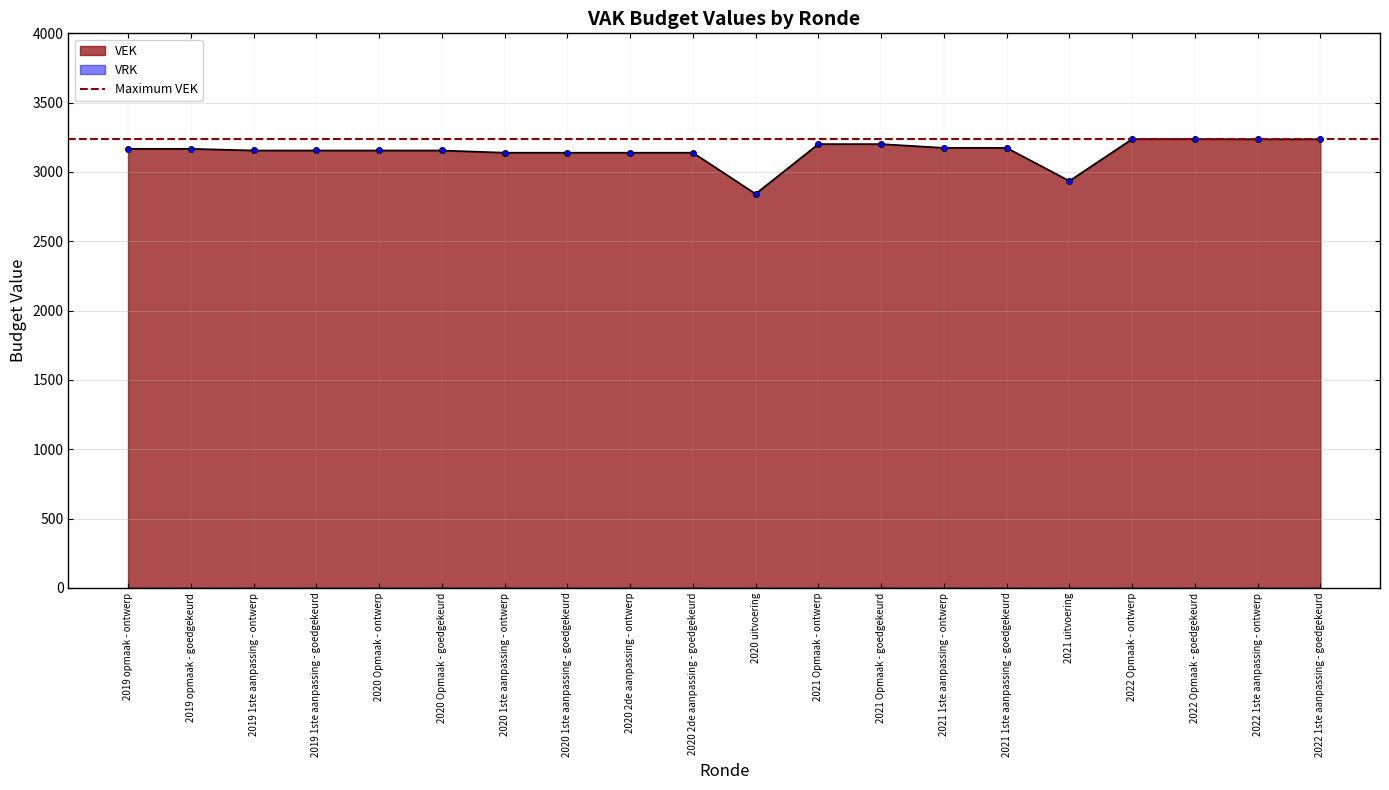

Approximately how many times larger is the value at 2021 Opmaak - goedgekeurd compared to 2019 1ste aanpassing - goedgekeurd?

1.0